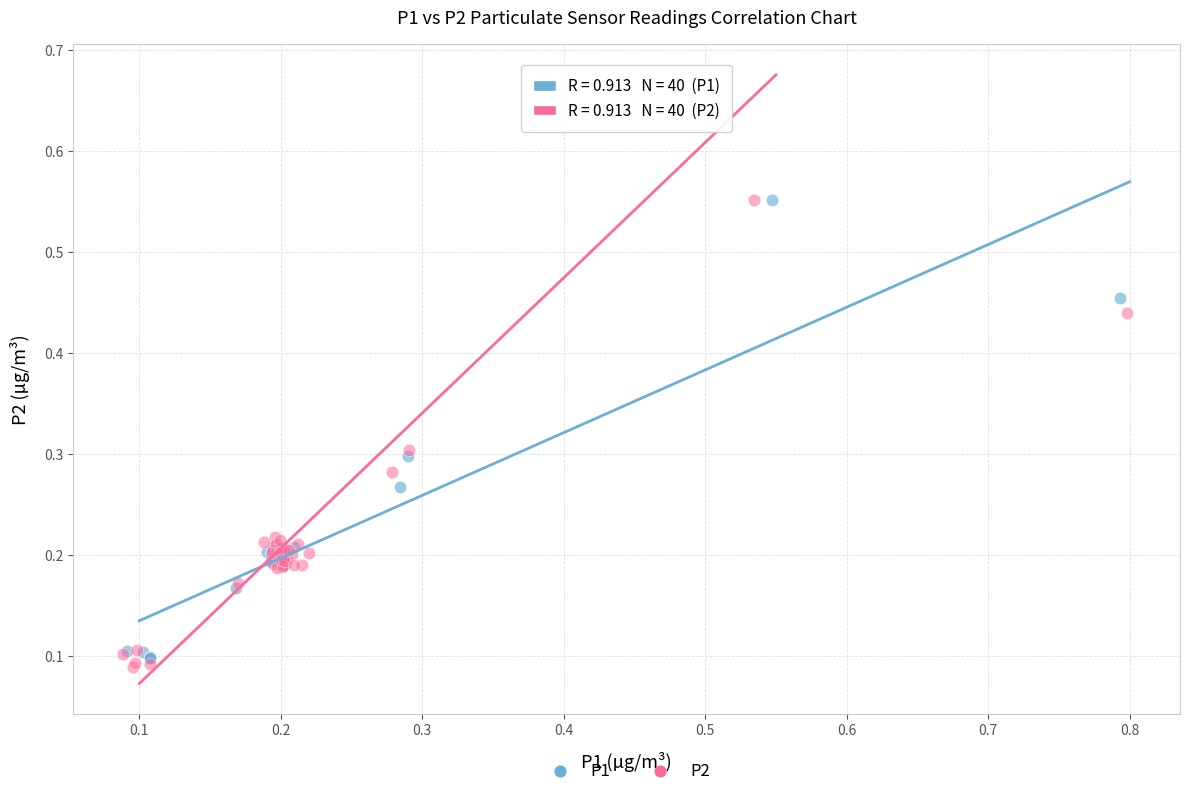

Which series reaches the minimum Y coordinate?

P2